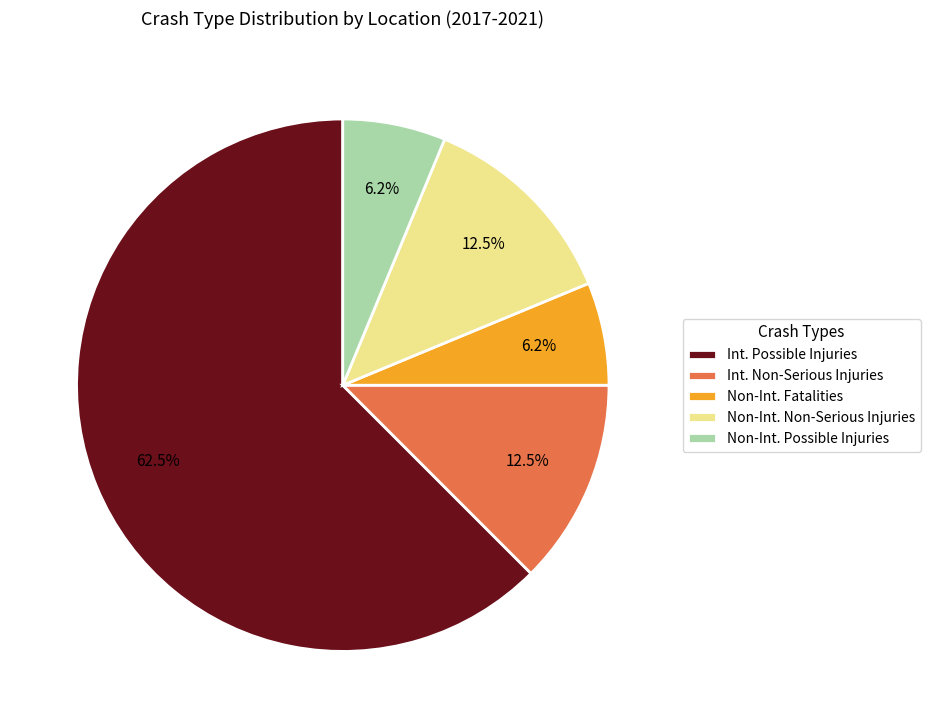

Does Non-Int. Fatalities account for over 50% of the chart?

No